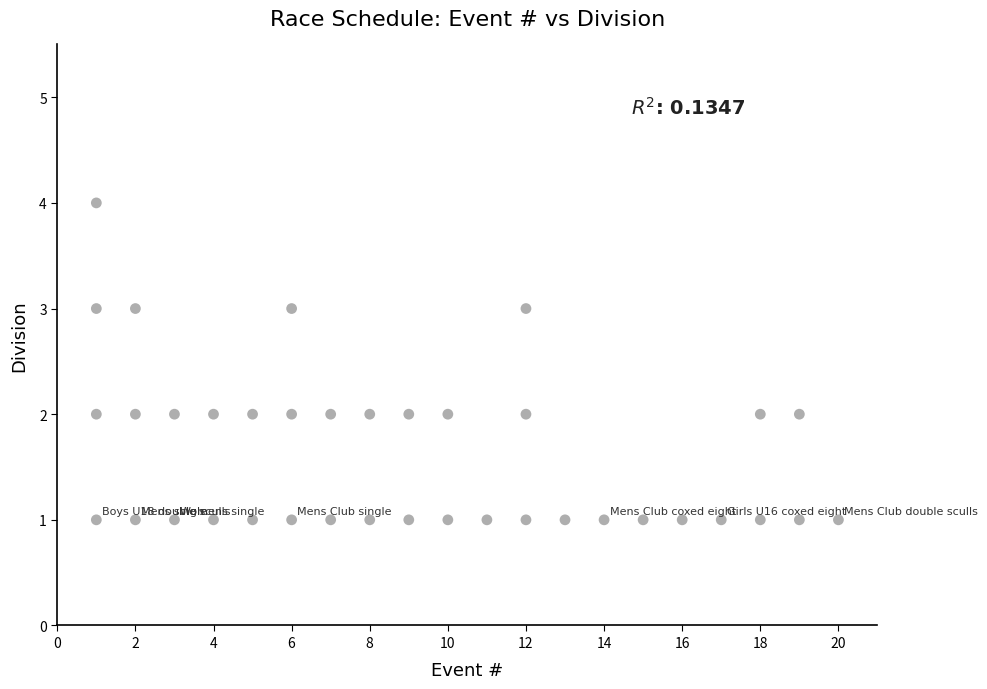

What is the range of Y values (max minus min)?

3